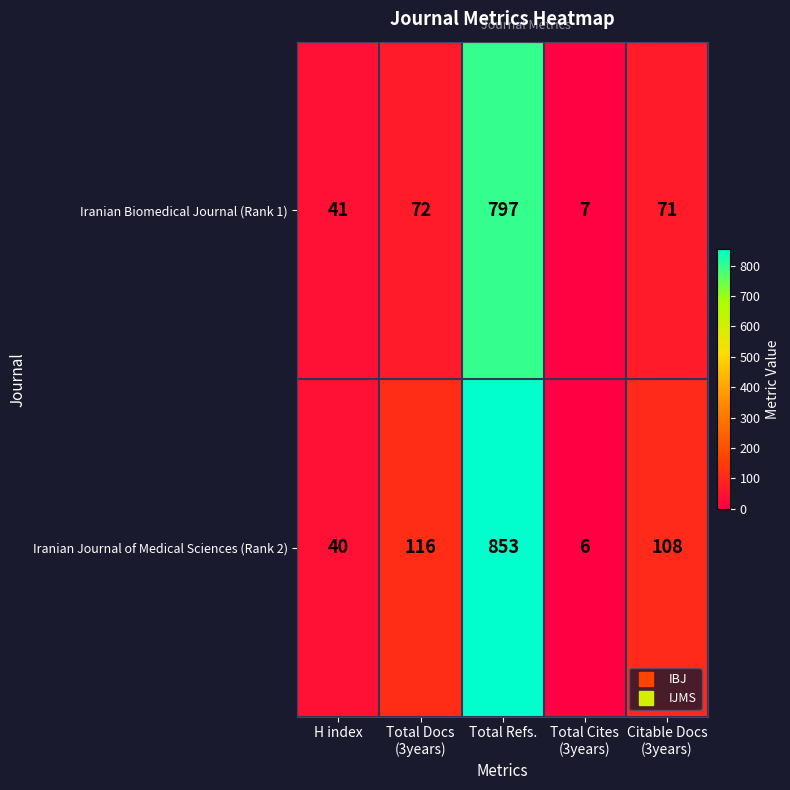

Reading left to right, extract all data points from this chart.

Iranian Biomedical Journal (Rank 1): 41	72	797	7	71
Iranian Journal of Medical Sciences (Rank 2): 40	116	853	6	108